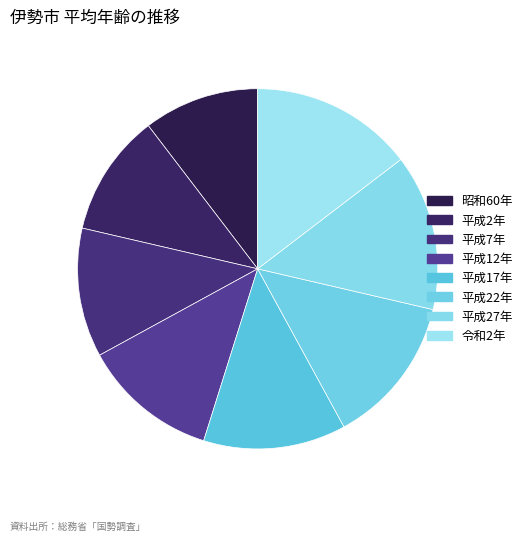

Does any single category account for the majority?

No